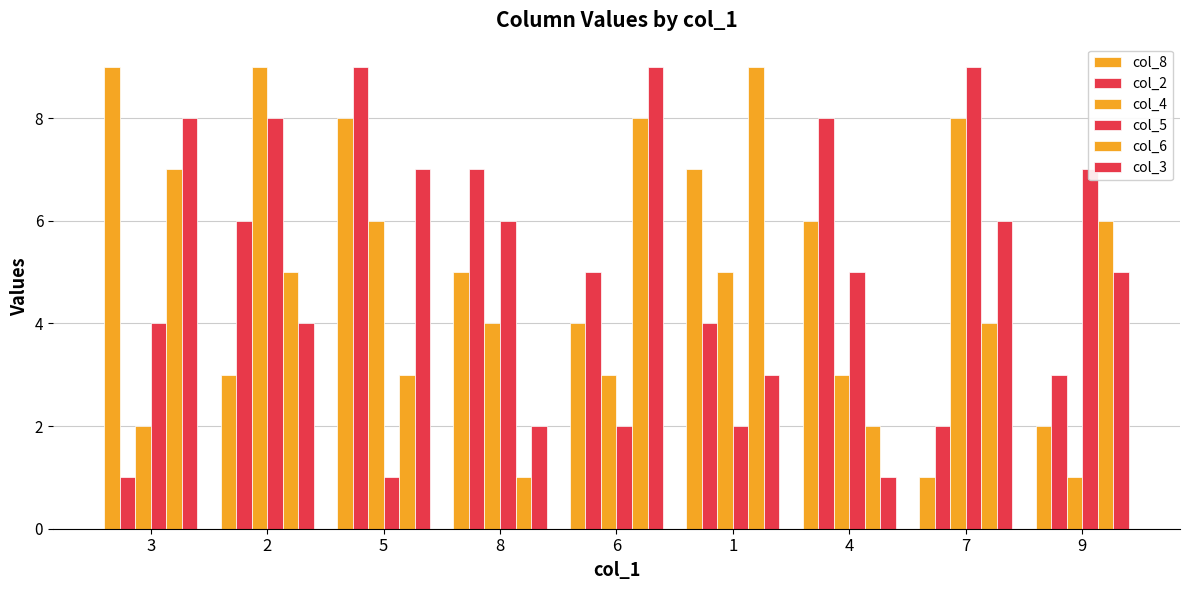

Reading left to right, what are all the values shown in this chart?

col_8: 3=9	2=3	5=8	8=5	6=4	1=7	4=6	7=1	9=2
col_2: 3=1	2=6	5=9	8=7	6=5	1=4	4=8	7=2	9=3
col_4: 3=2	2=9	5=6	8=4	6=3	1=5	4=3	7=8	9=1
col_5: 3=4	2=8	5=1	8=6	6=2	1=2	4=5	7=9	9=7
col_6: 3=7	2=5	5=3	8=1	6=8	1=9	4=2	7=4	9=6
col_3: 3=8	2=4	5=7	8=2	6=9	1=3	4=1	7=6	9=5